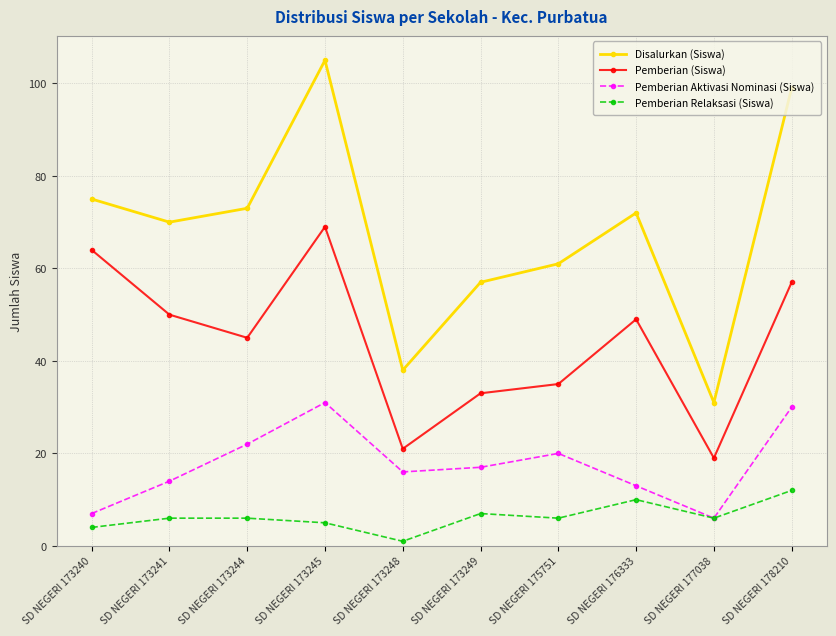

What is the greatest value displayed?

105